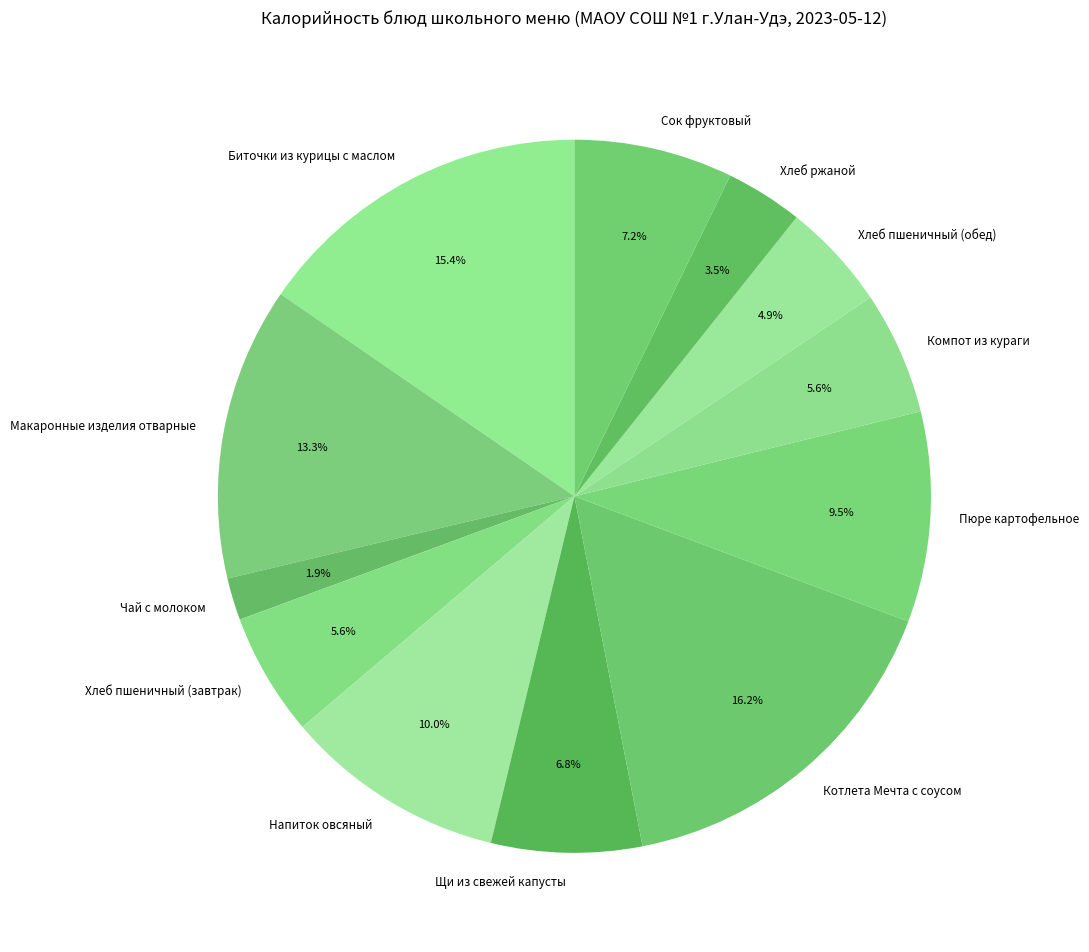

What percentage is NOT represented by Биточки из курицы с маслом?

84.6%